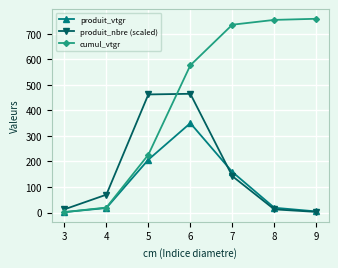

What is the difference between the maximum and minimum values in the produit_vtgr series?

348.5